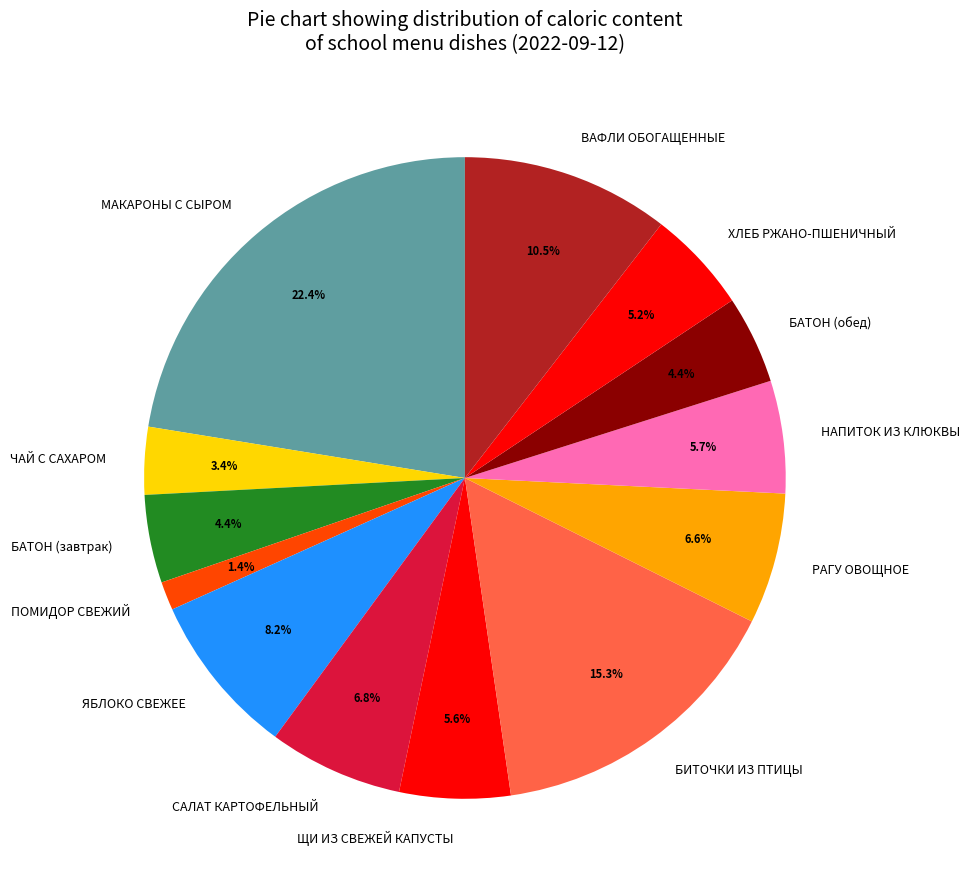

How many segments does this pie chart have?

13